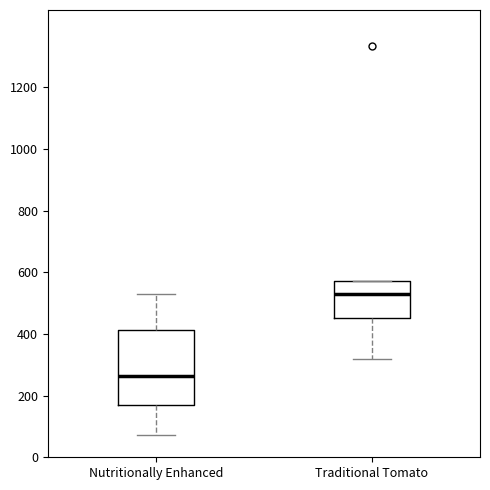

Which box is the tallest, from its lower edge to its upper edge?

Nutritionally Enhanced